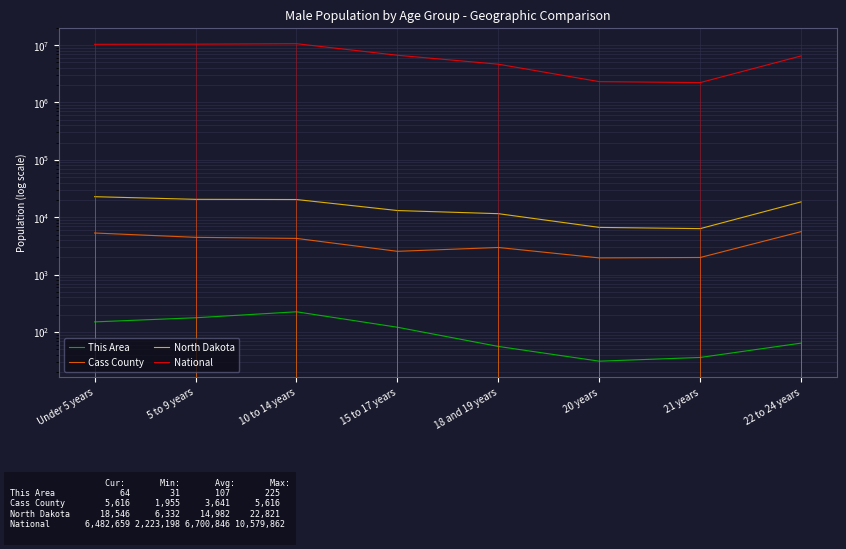

What is the difference between the maximum and minimum values in the Cass County series?

3661